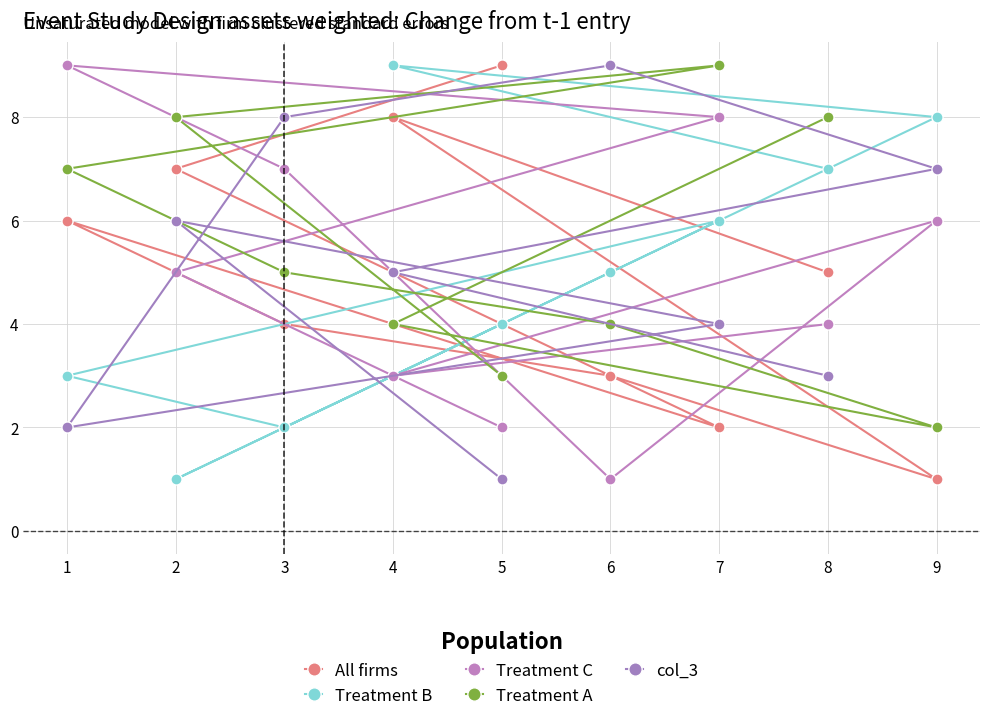

After their last crossing, which series has the higher values: Treatment C or col_3?

Treatment C